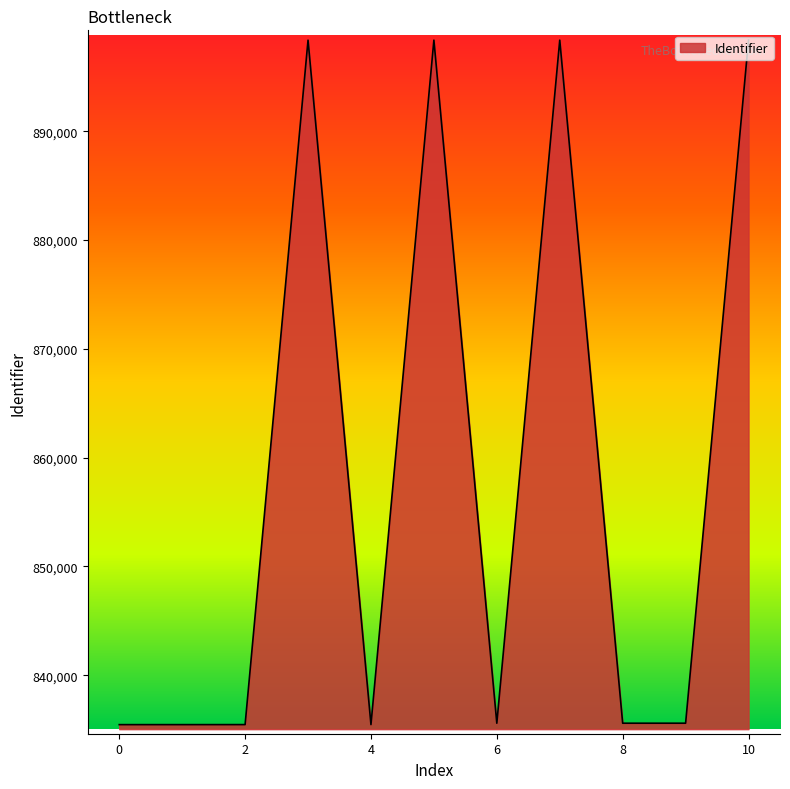

What is the greatest value displayed?

898371